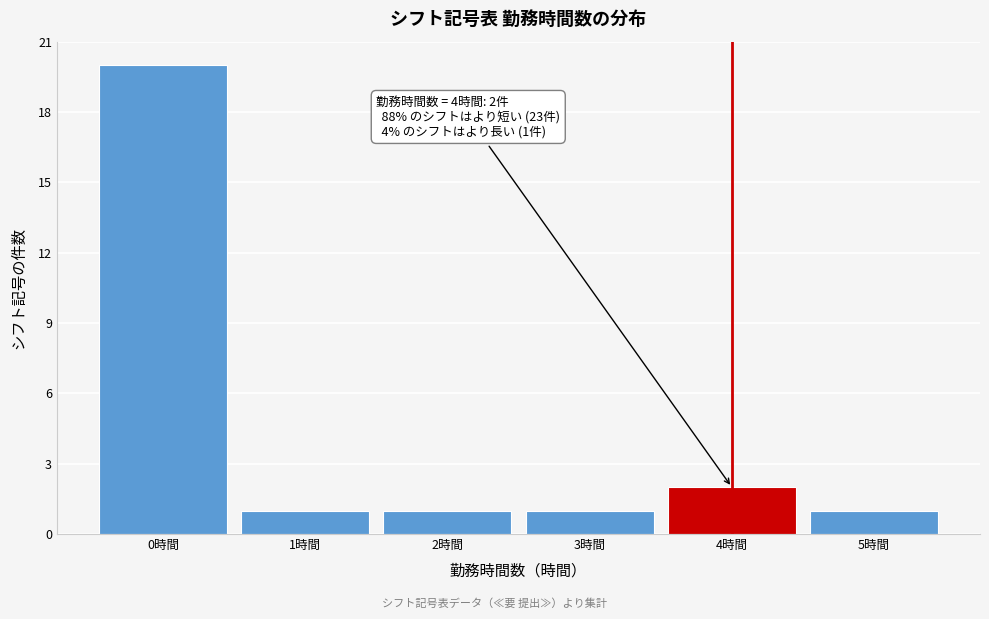

Which range on the x-axis has the tallest bar?

-0.5 to 0.5